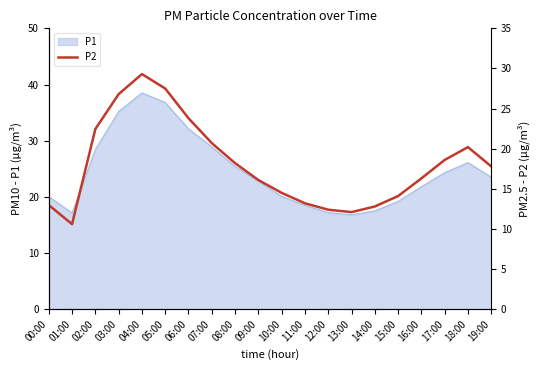

How many data points are above 17?

10